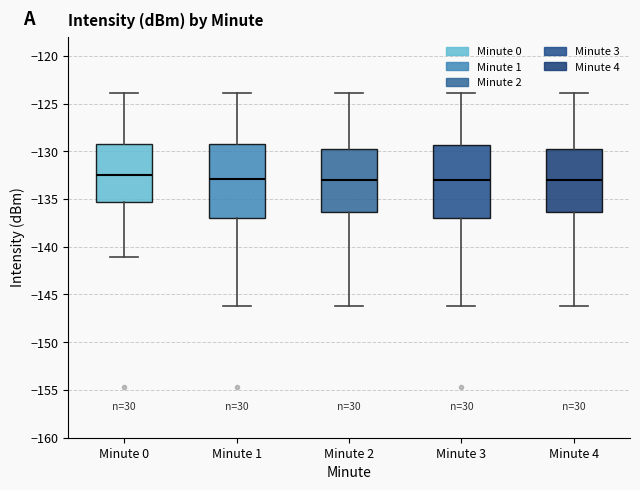

Reading left to right, read every box against the y-axis: the position of its median line, the range the box covers, and the ends of its whiskers. The values are not printed on the chart, so give them approximately, as read against the axis.

Minute 0: median -132.5, box -135.5 to -129.5, whiskers -141.0 to -124.0
Minute 1: median -133.0, box -137.0 to -129.5, whiskers -146.0 to -124.0
Minute 2: median -133.0, box -136.5 to -129.5, whiskers -146.0 to -124.0
Minute 3: median -133.0, box -137.0 to -129.5, whiskers -146.0 to -124.0
Minute 4: median -133.0, box -136.5 to -129.5, whiskers -146.0 to -124.0